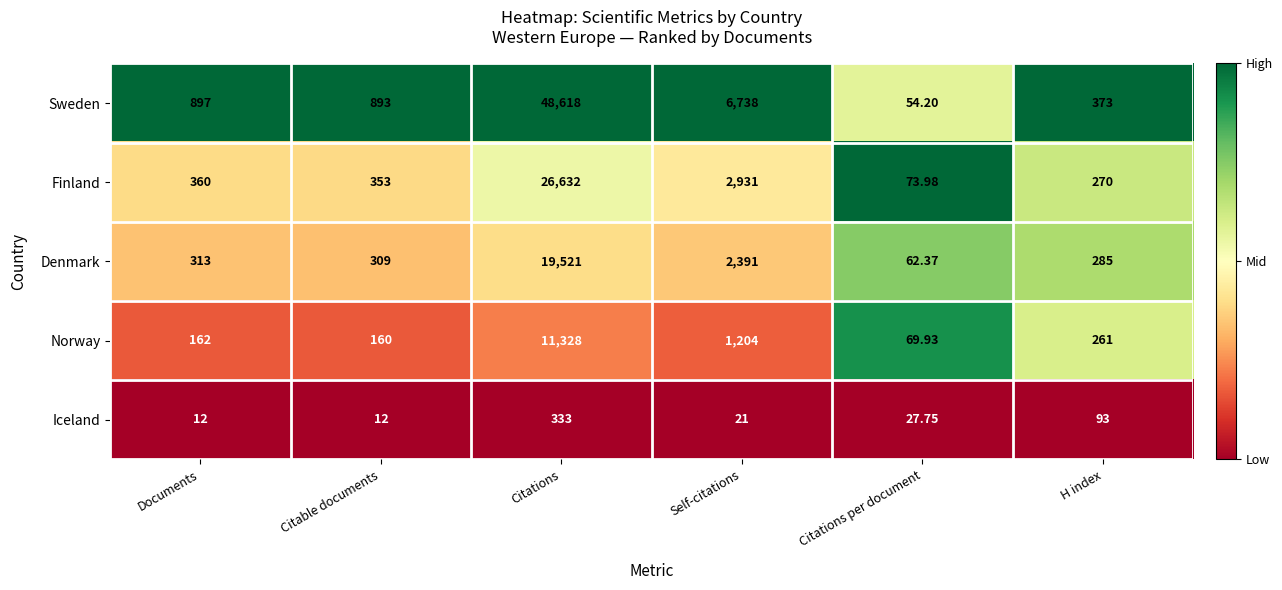

Is the value of Norway at Citable documents greater than the value of Denmark at Citations?

No